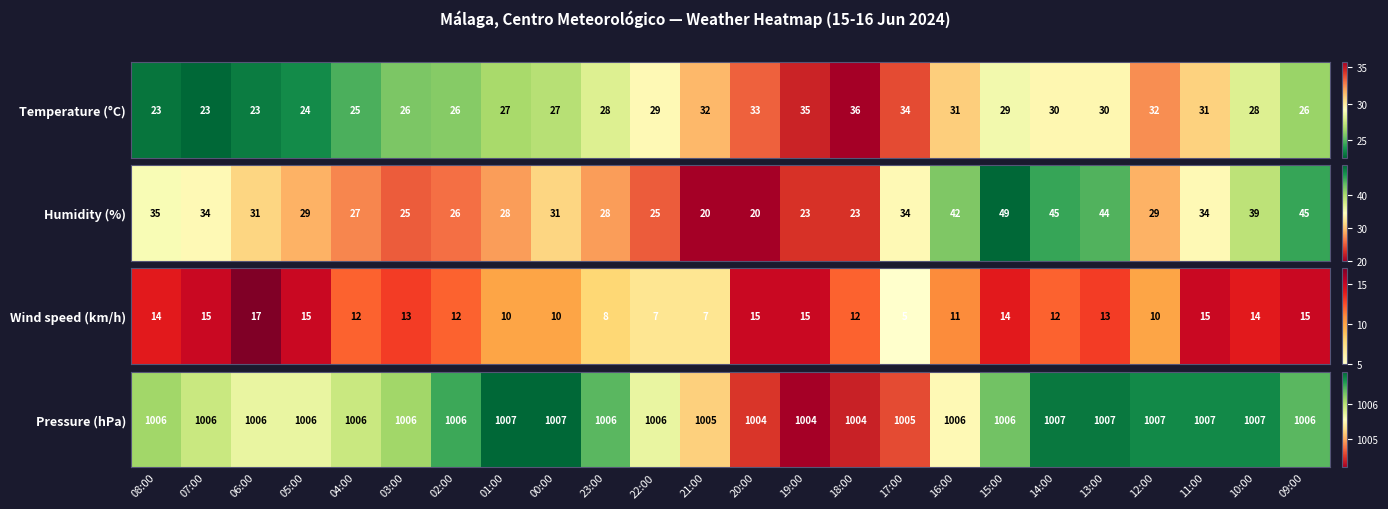

What is the sum of the values at 06:00 and 04:00?

2011.6